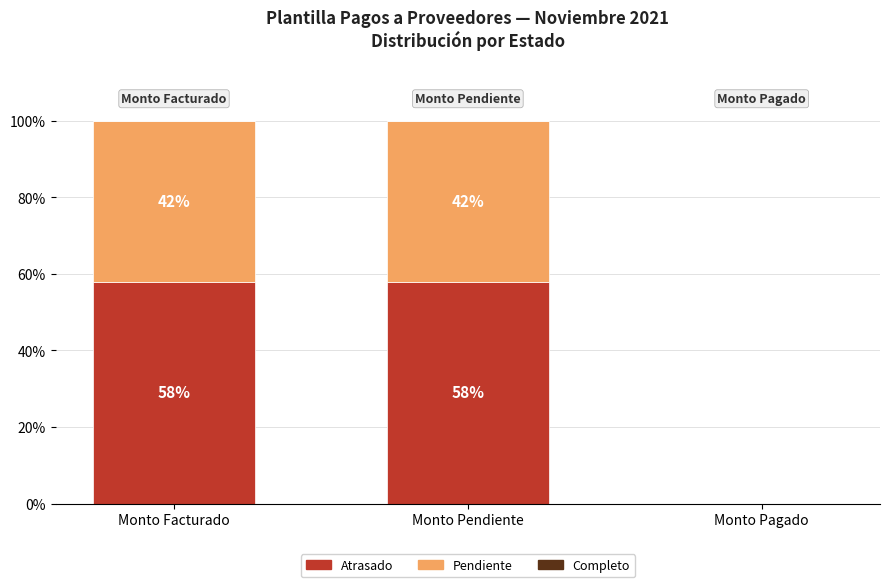

True or false: Atrasado has a value of 58 at Monto Facturado.

True